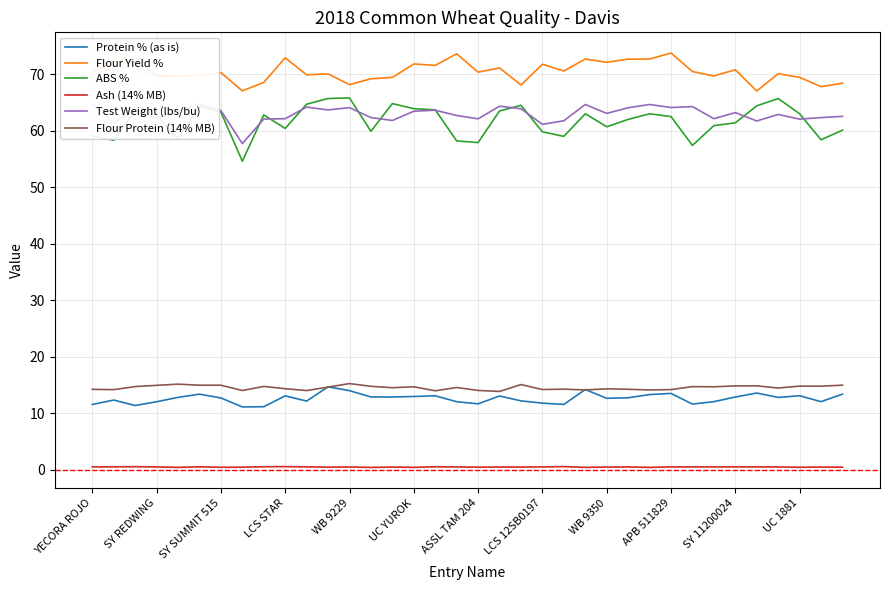

Is it true that Test Weight (lbs/bu) equals 44.5 at YECORA ROJO?

False